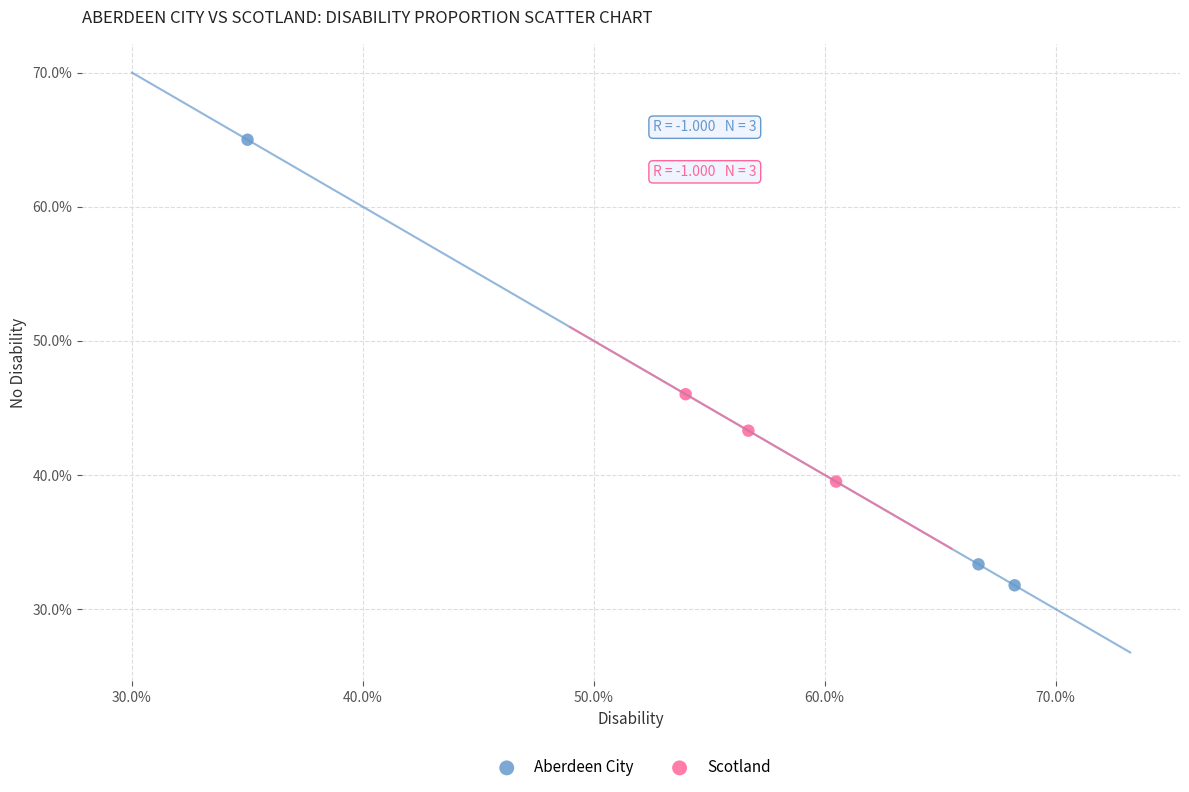

Which series contains the lowest Y value?

Aberdeen City